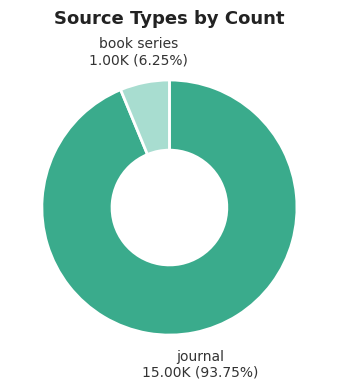

What is the ratio of the value at journal to the value at book series?

15.0